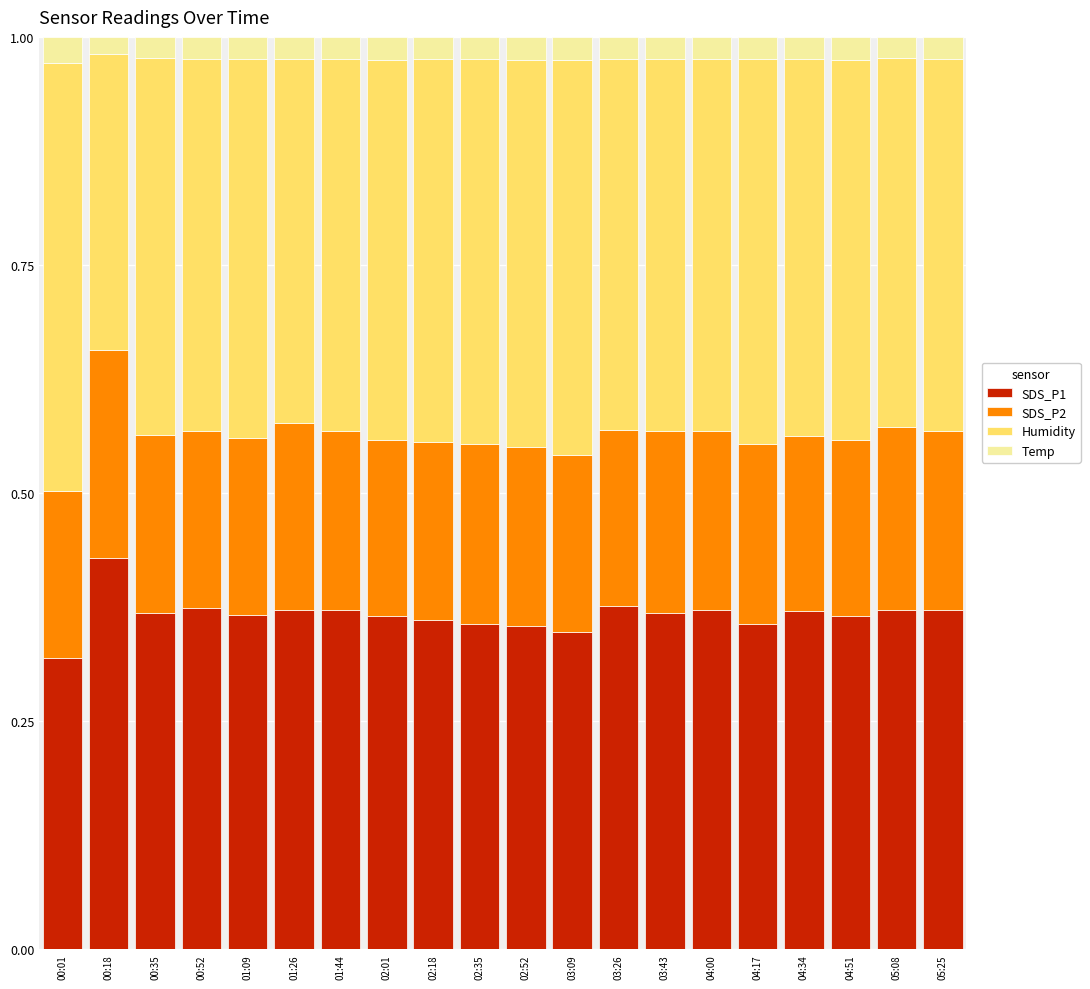

How many SDS_P1 values are between 0 and 1?

20